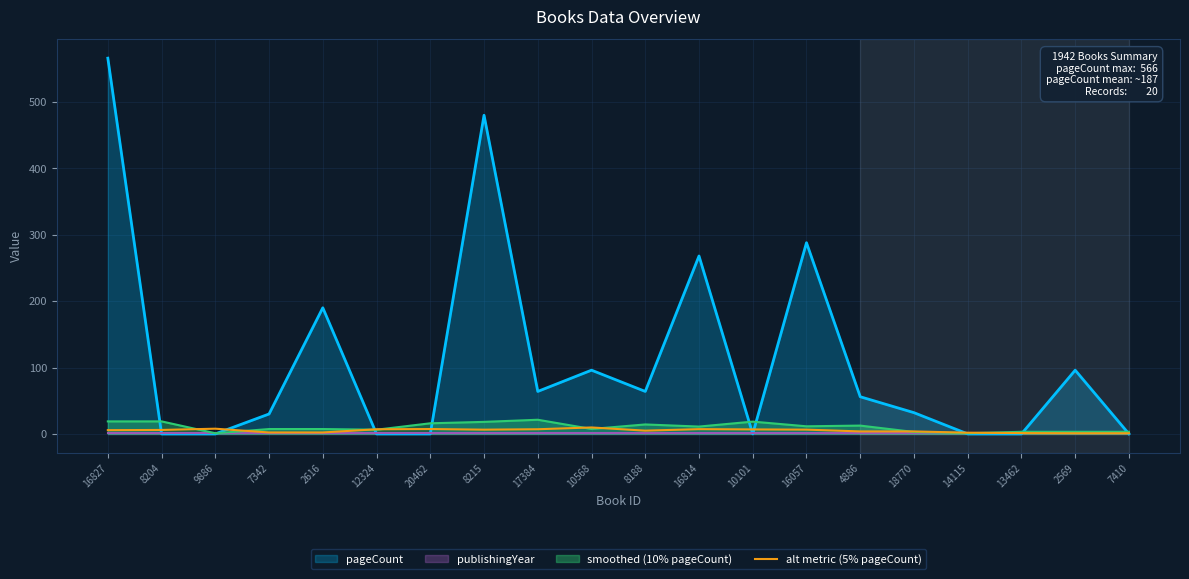

The alt metric (5% pageCount) series shows 1.0 at 7410. True or false?

True